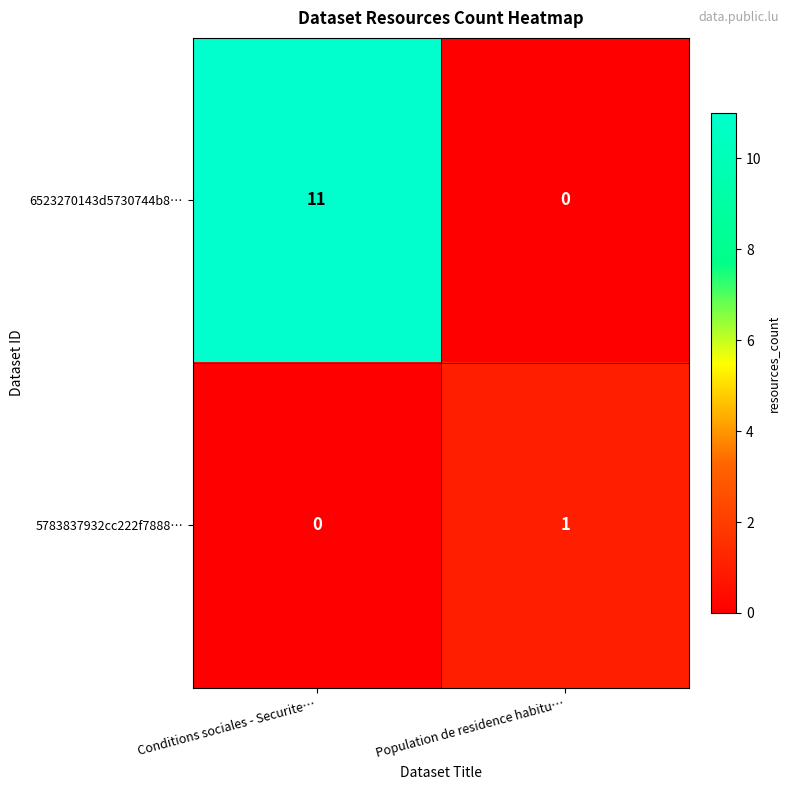

What is the maximum value shown in the chart?

11